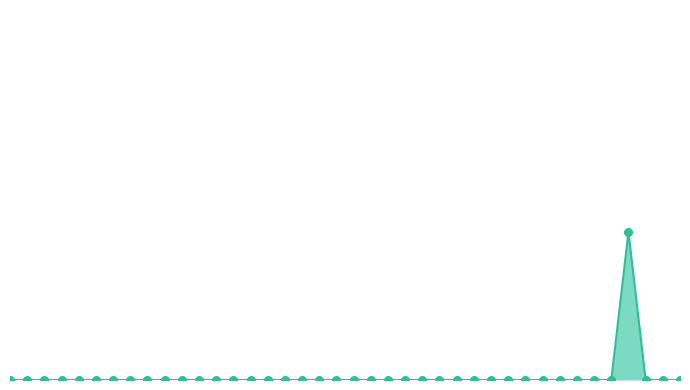

Which series contains the highest Y value?

% Done line